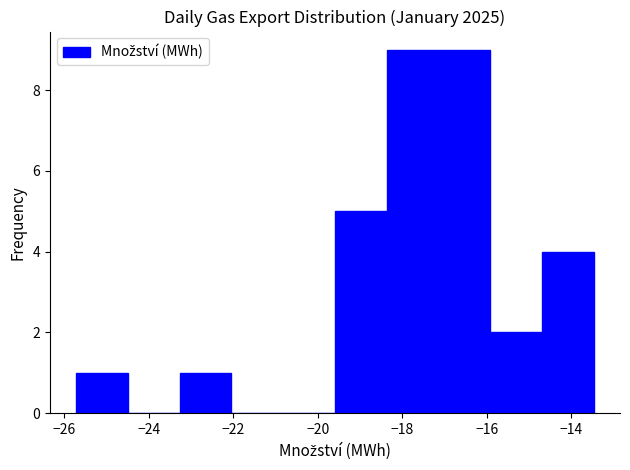

How tall is the bar that spans -14.6 to -13.4 on the x-axis? Neither the bar edges nor the heights are printed on the chart, so give them approximately, as read against the axes.

4